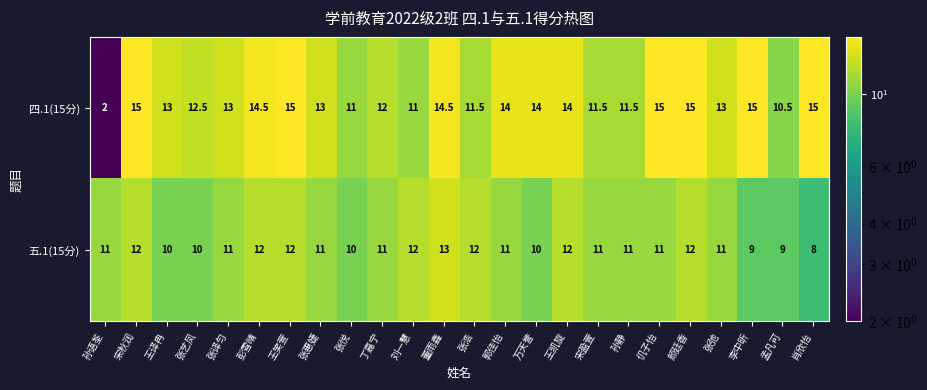

Rank the series by their maximum value, from highest to lowest.

四.1(15分), 五.1(15分)